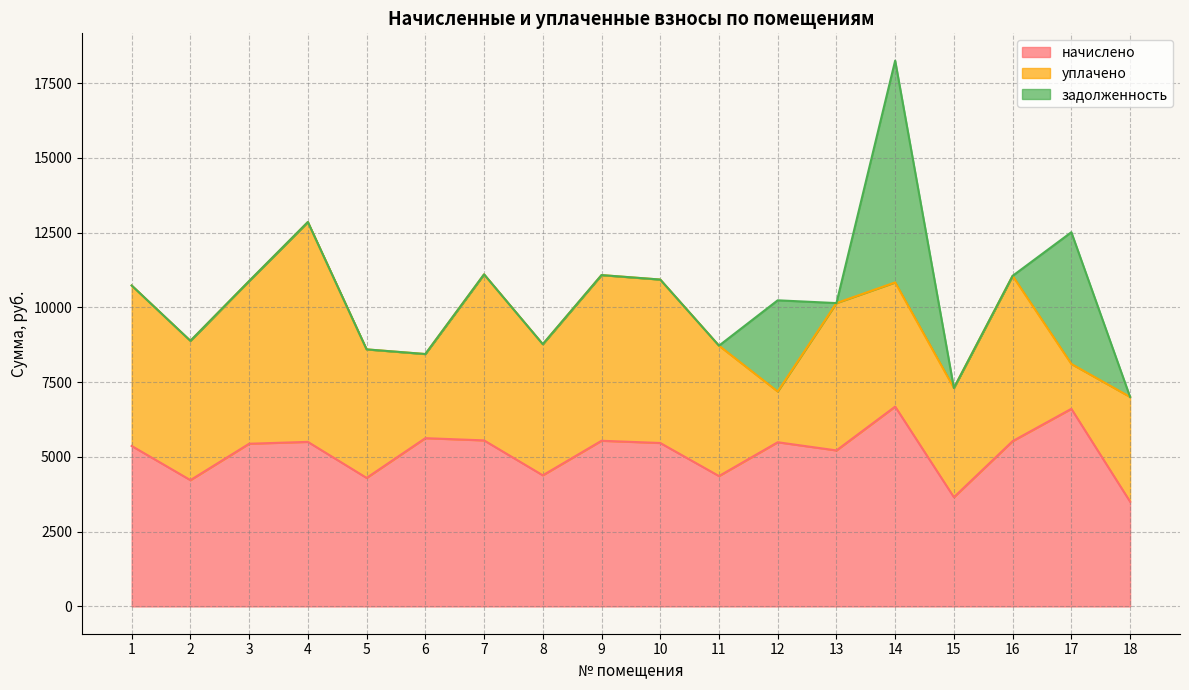

What are all the series names shown in the legend?

начислено, уплачено, задолженность